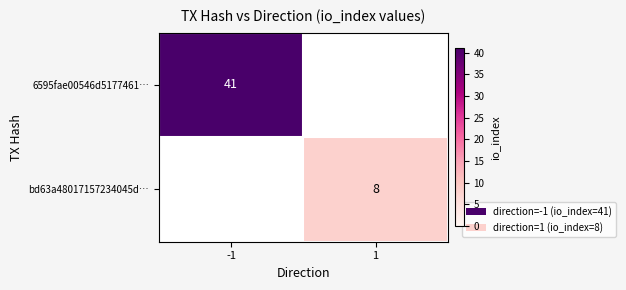

The value of 6595fae00546d5177461… at -1 is 64. True or false?

False